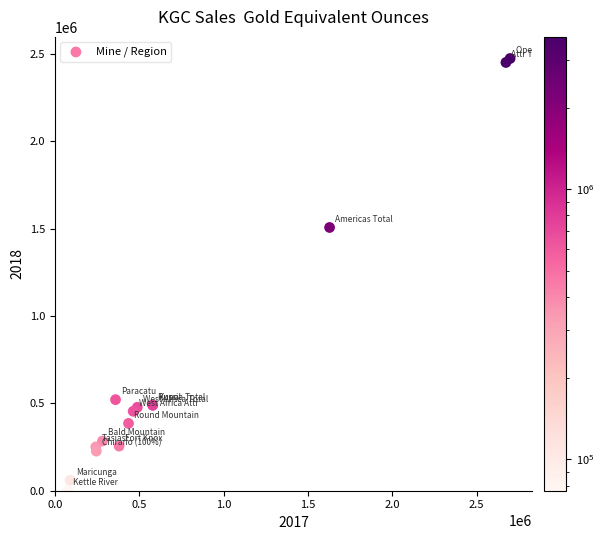

What Y value in the scatter plot is closest to 1237534?

1507457